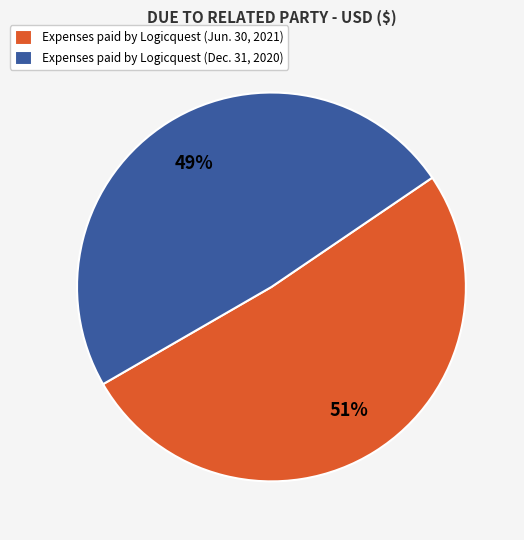

What is the majority slice?

Expenses paid by Logicquest (Jun. 30, 2021)